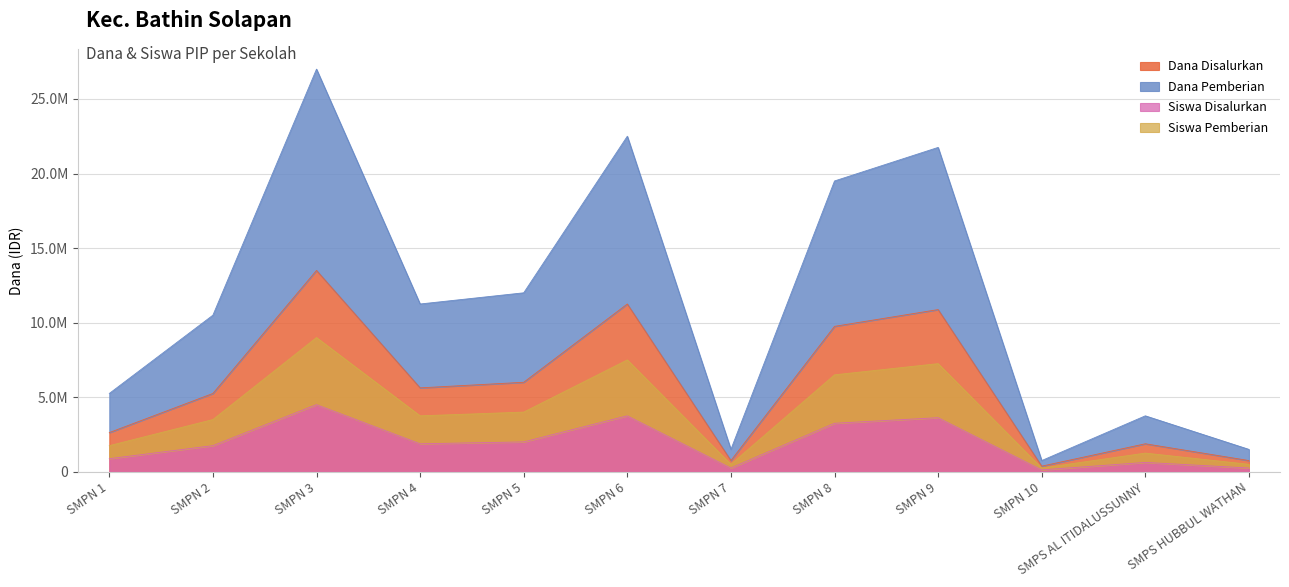

What position from the right is SMPN 2?

11